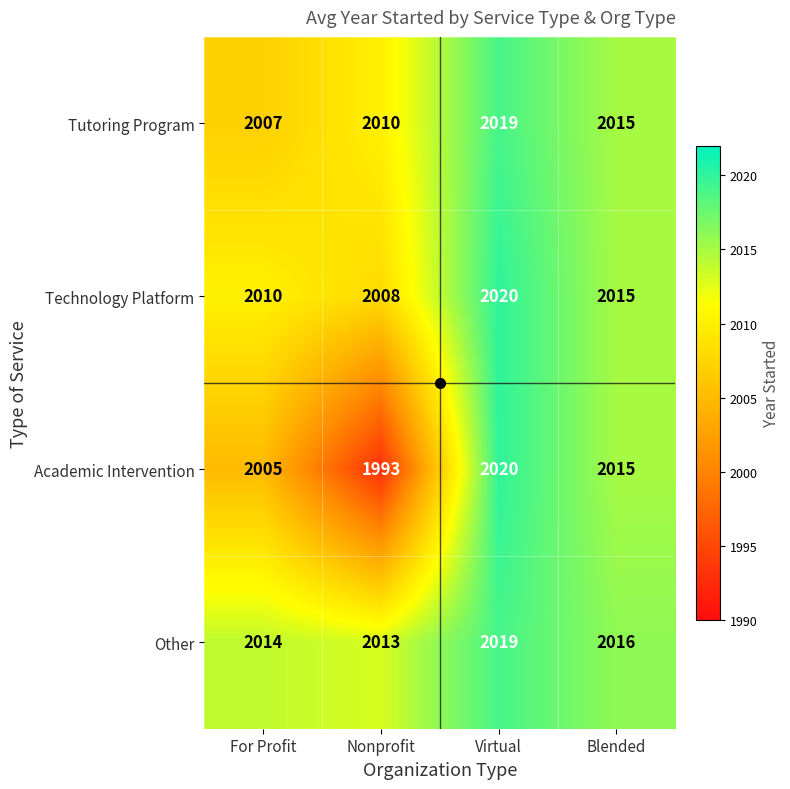

At which label does Other first exceed 2016?

Virtual